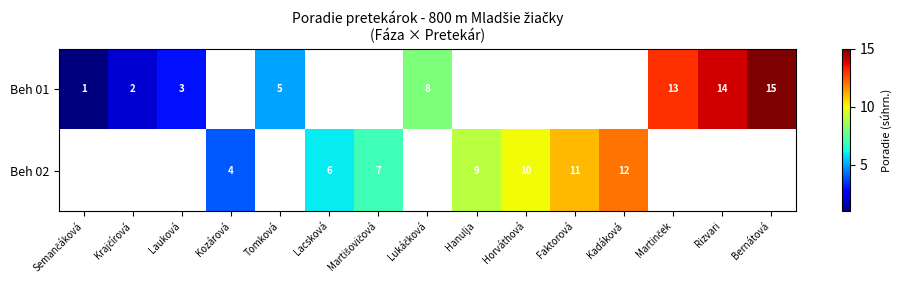

The value of Beh 02 at Lacsková is 6. True or false?

True